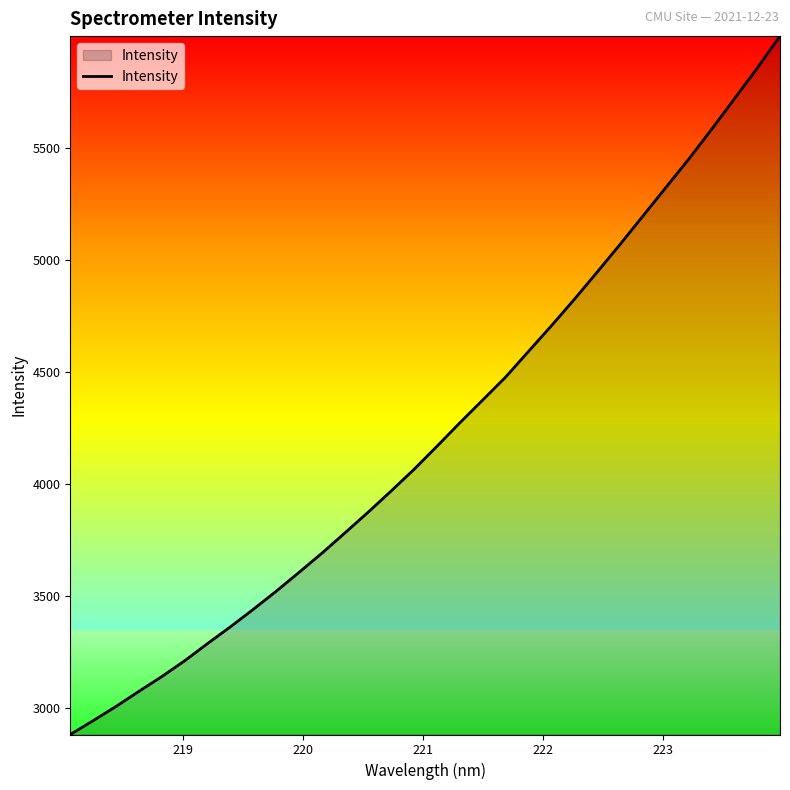

What is the minimum value shown in the chart?

2882.6